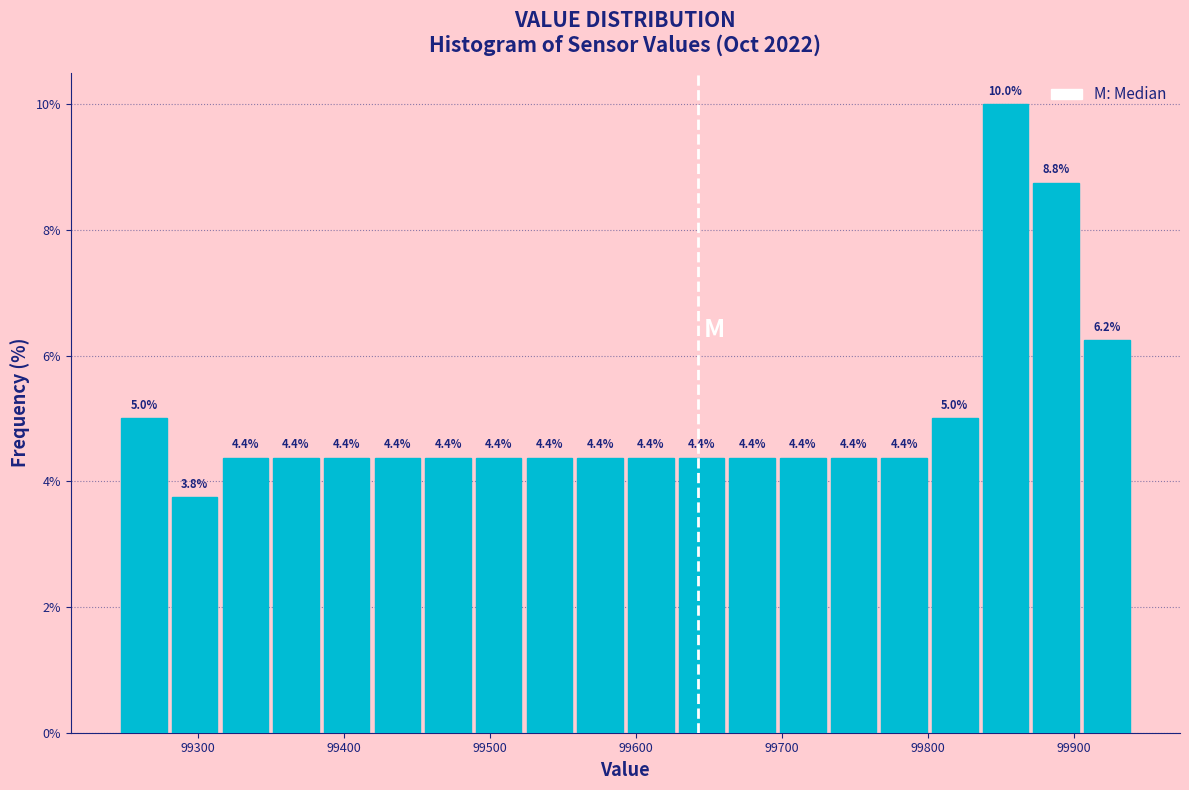

Read against the x-axis, roughly where is the centre of the tallest bar?

99850